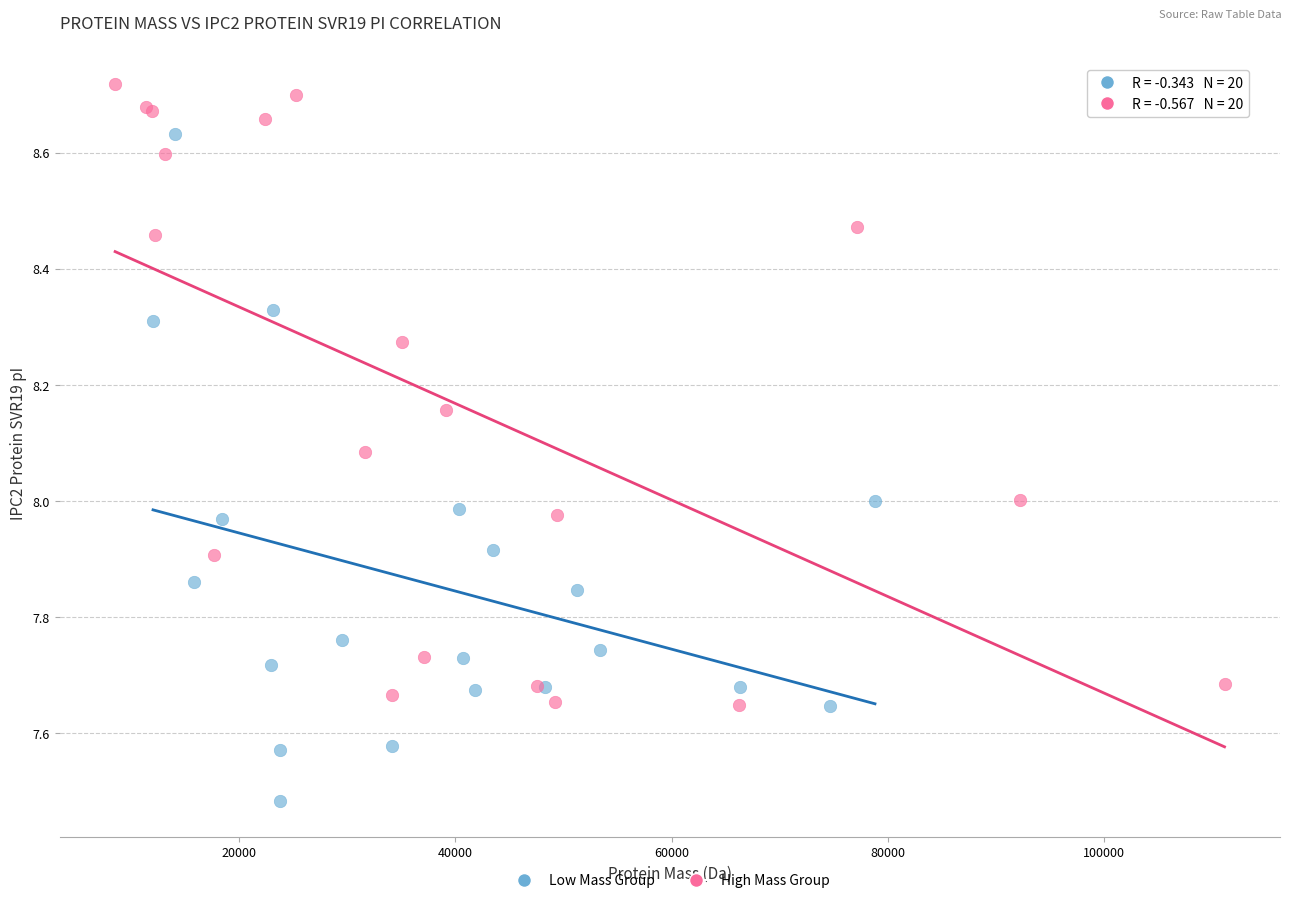

Which series contains the lowest Y value?

Low Mass Group